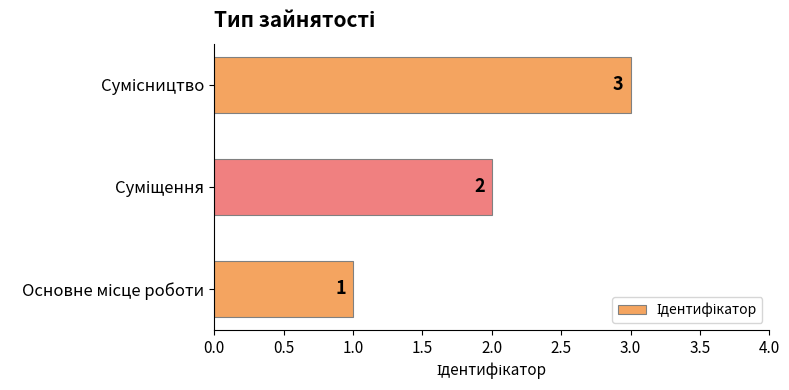

Count the number of data series in this chart.

1